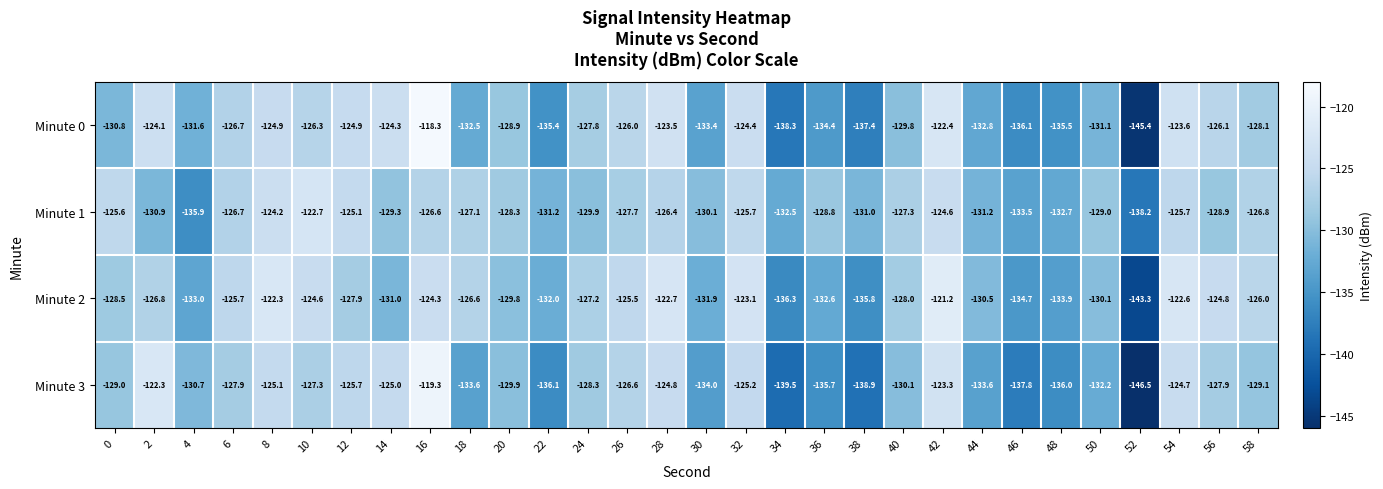

Which series changed the most between 30 and 58?

Minute 2